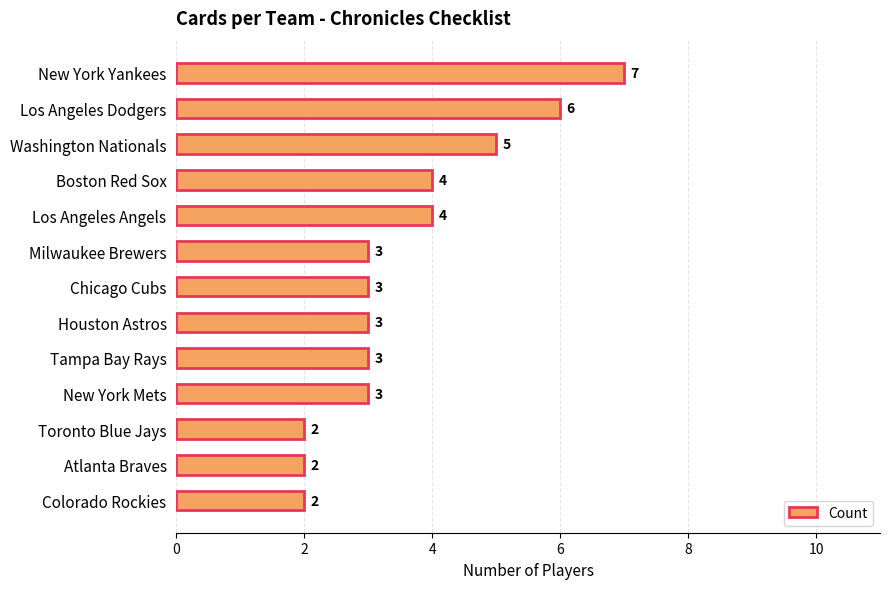

What is the sum of the values at Milwaukee Brewers and Los Angeles Angels?

7